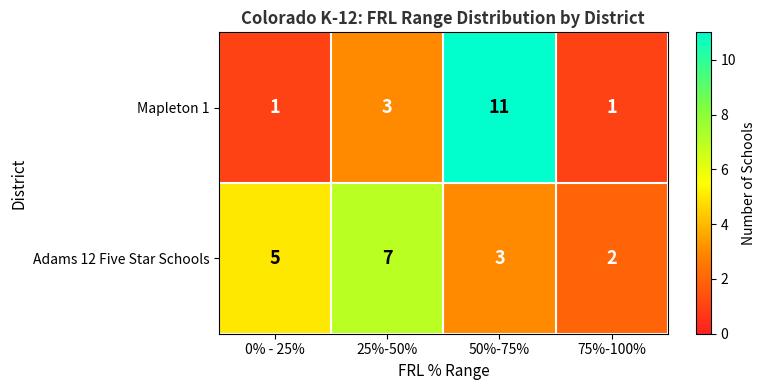

Which series has the largest range (max minus min)?

Mapleton 1